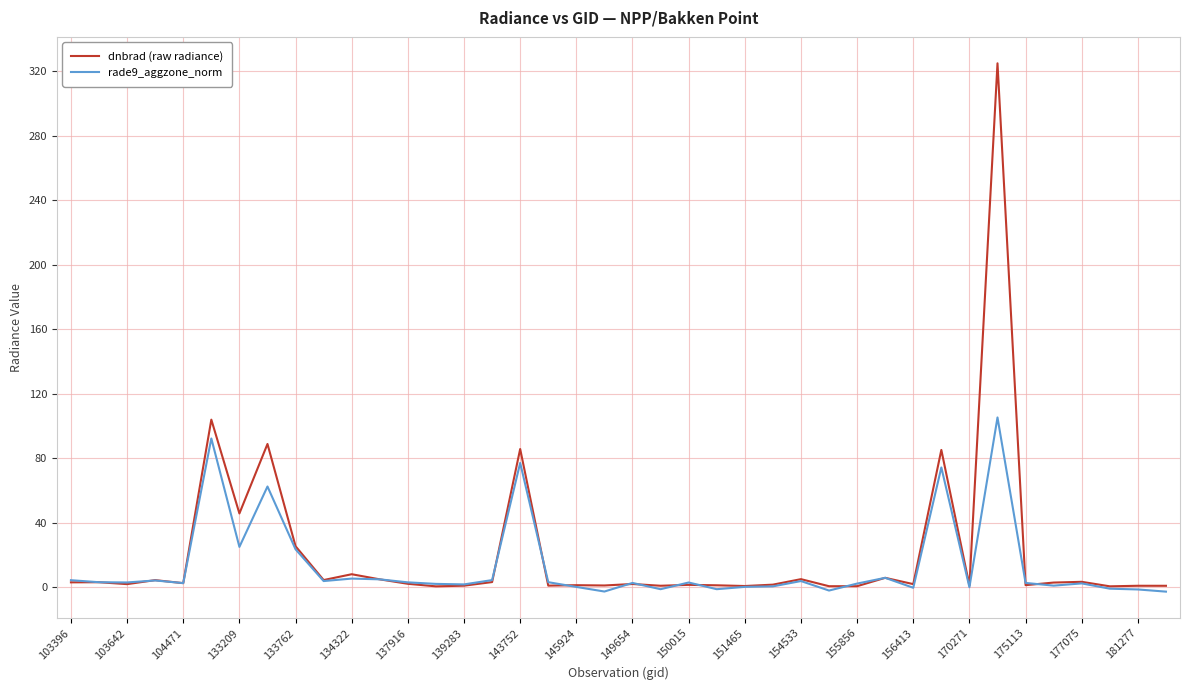

Which series has the largest range (max minus min)?

dnbrad (raw radiance)